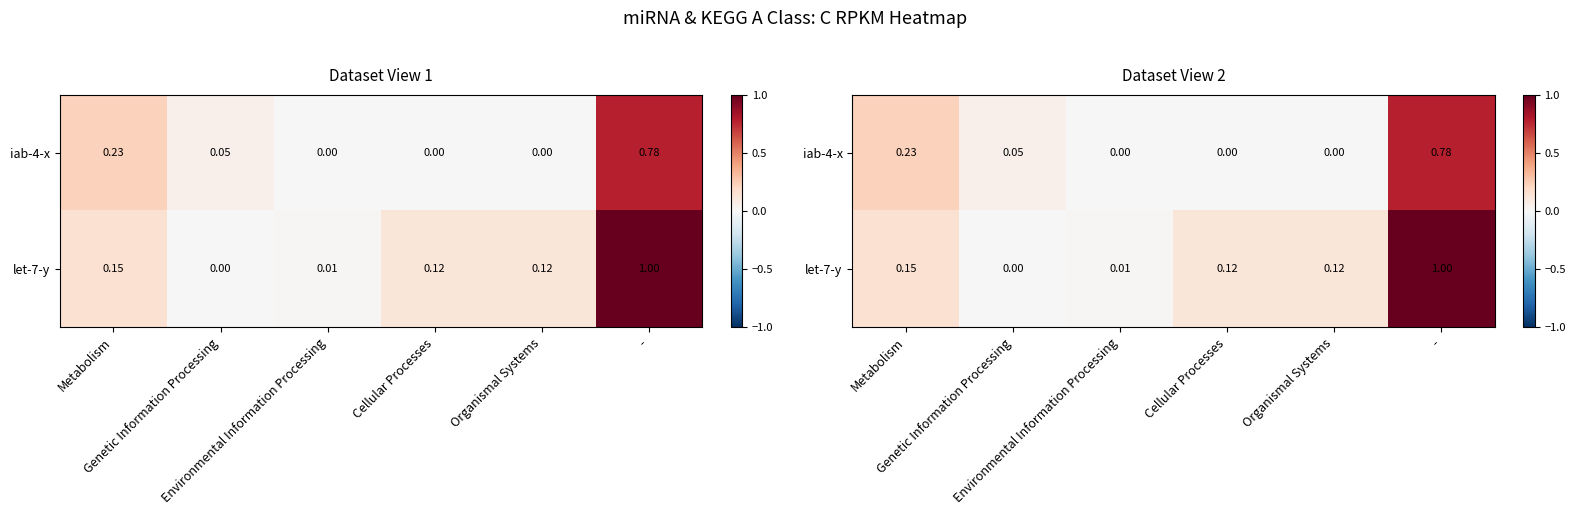

At how many categories does at least one series exceed 0?

6